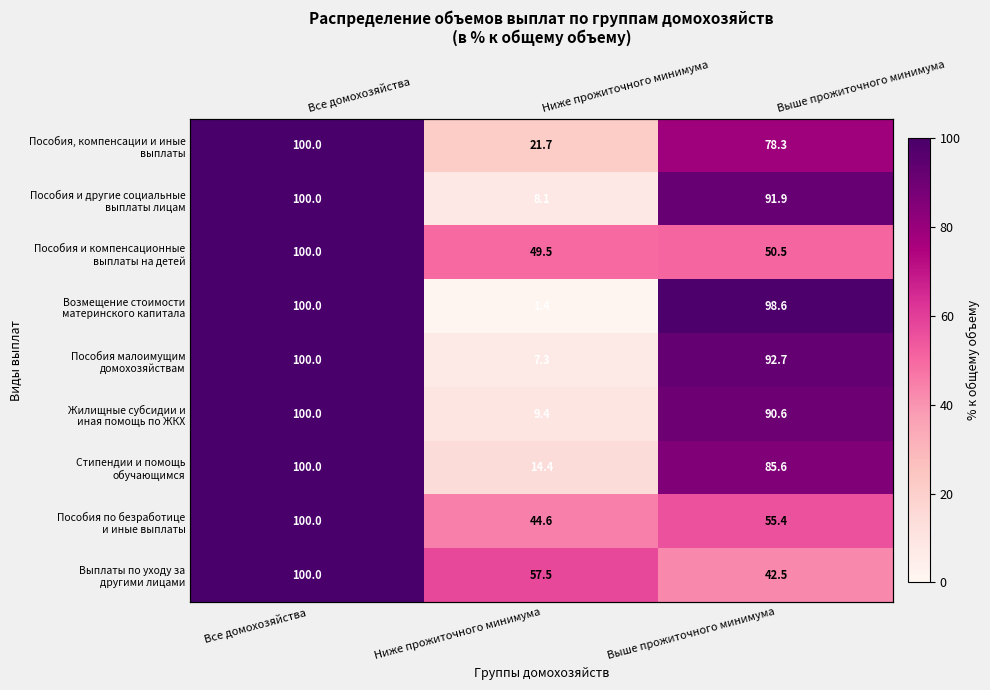

True or false: Выплаты по уходу за другими лицами has a value of 91.2 at Ниже прожиточного минимума.

False